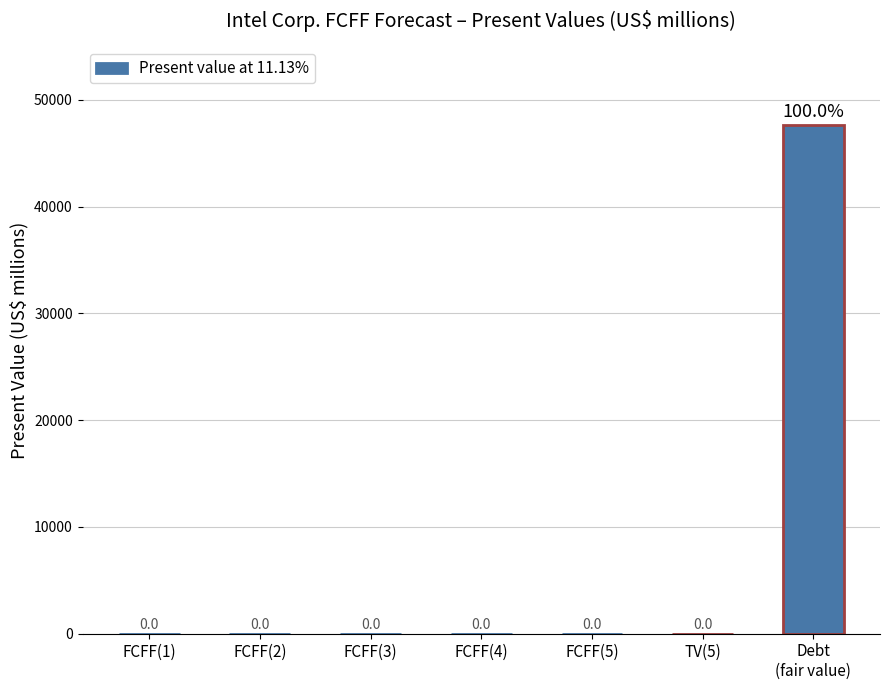

Are the bars grouped side by side (vs. stacked)?

No